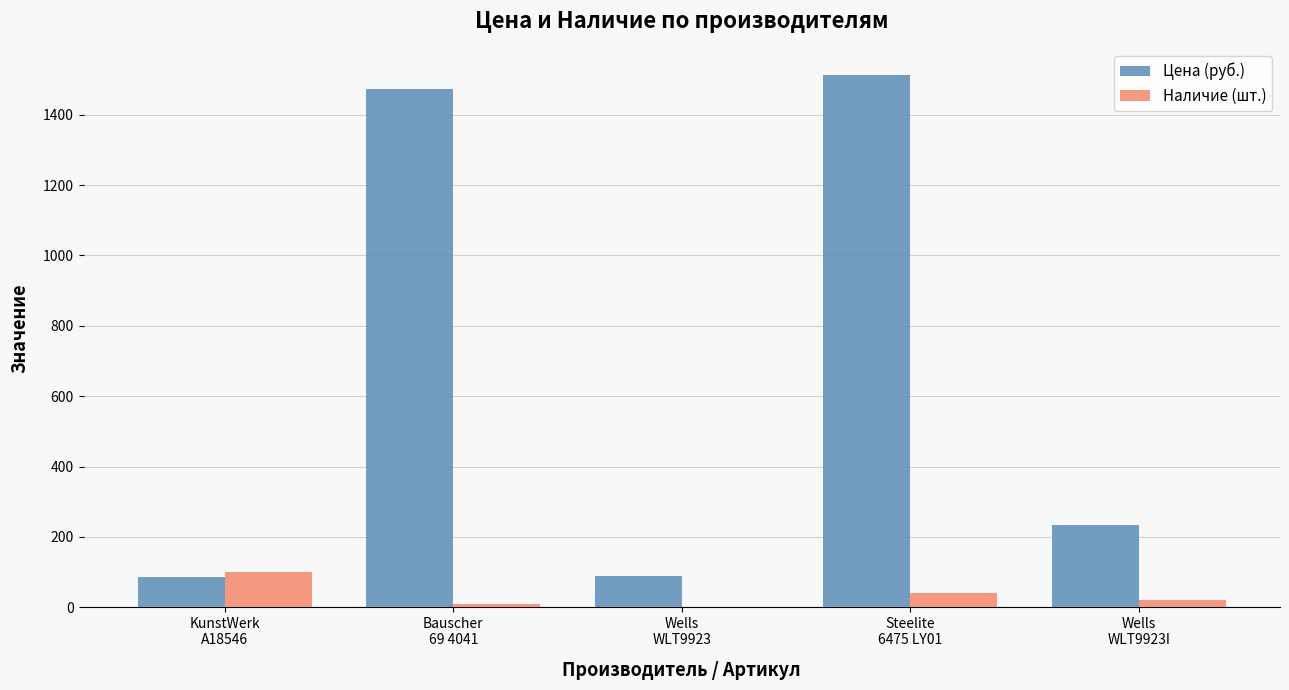

What is the sum of all Цена (руб.) values?

3393